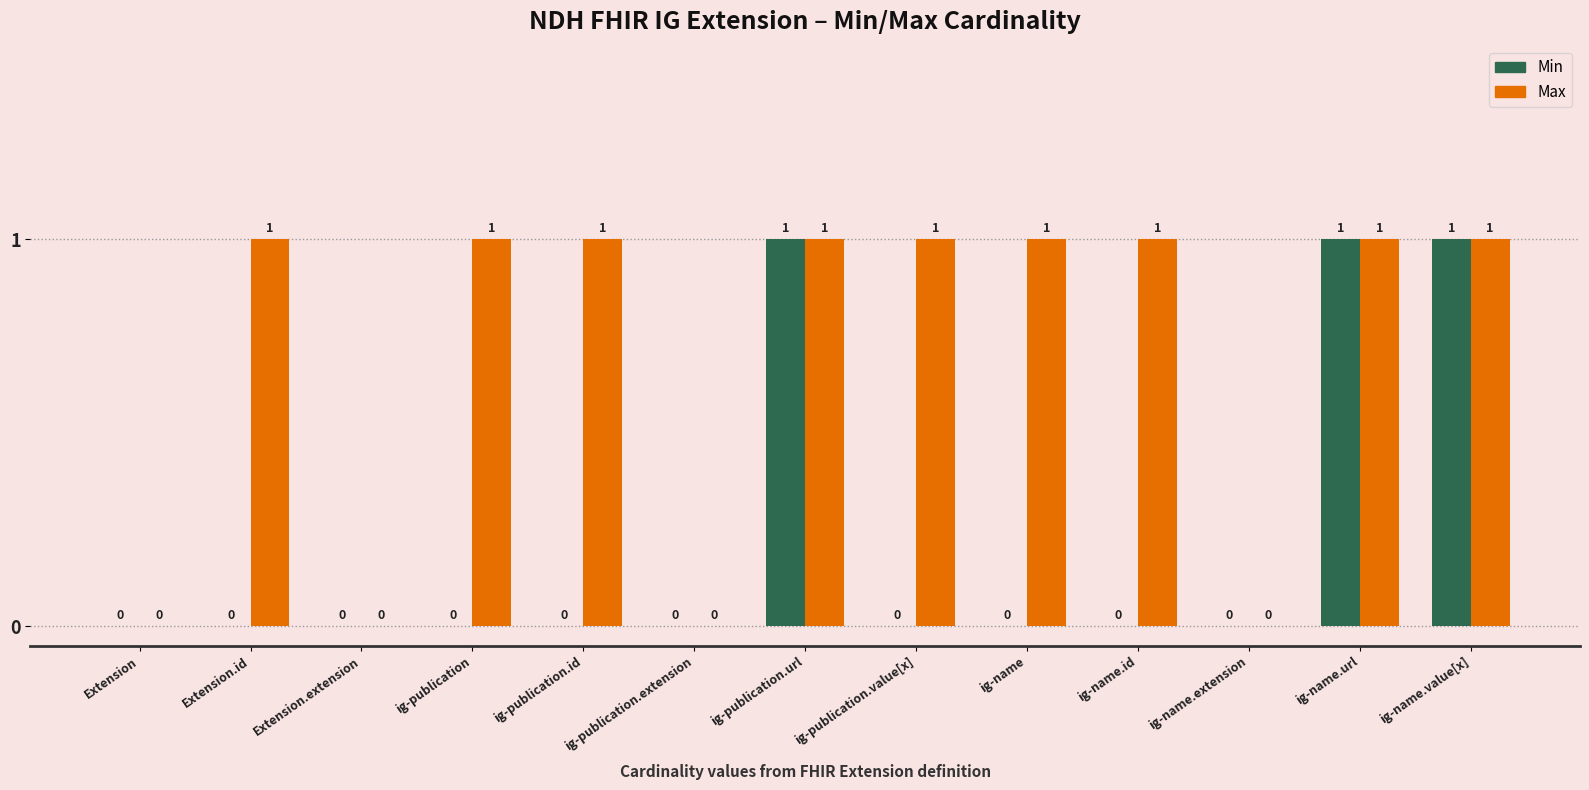

Is it true that Min equals 2 at ig-publication.url?

False